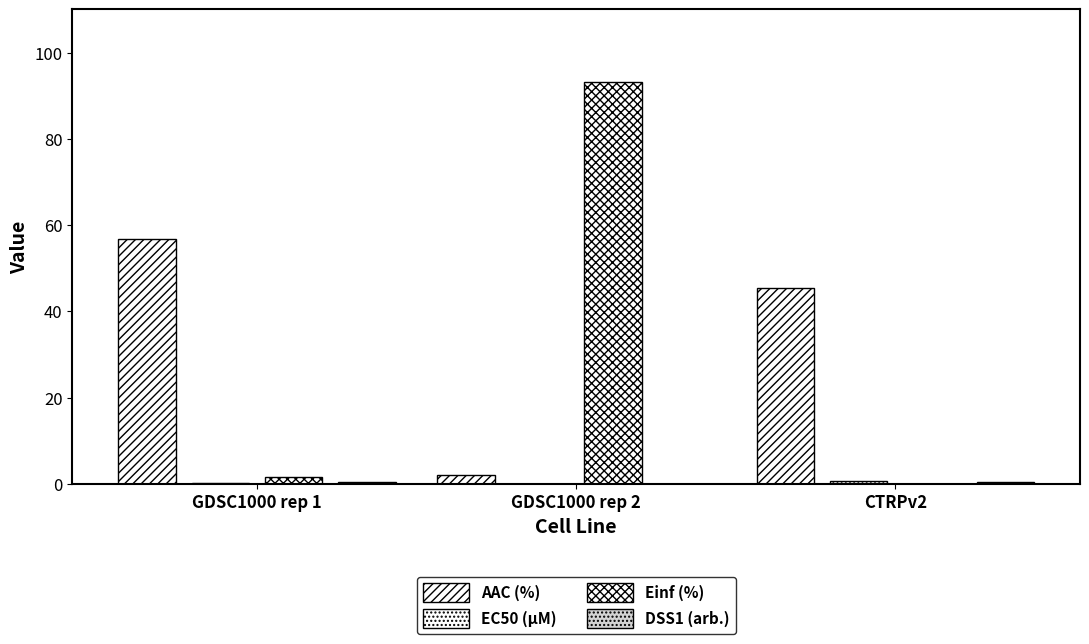

Where does the Einf (%) series first go above 1?

GDSC1000 rep 1